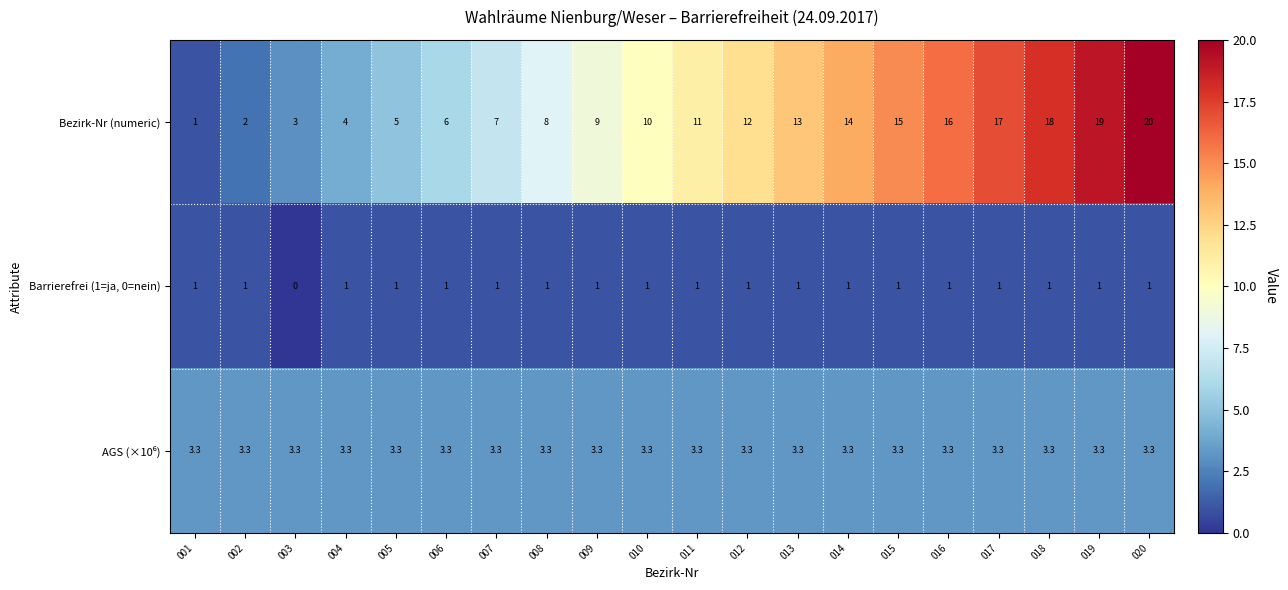

Which category has the lowest value across all series?

003